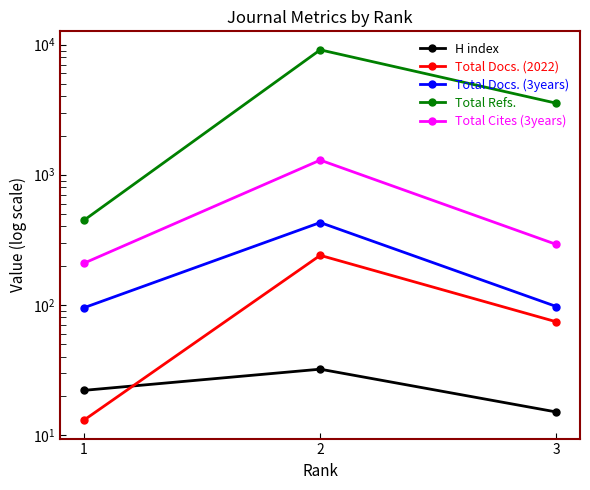

Which series has the largest range (max minus min)?

Total Refs.